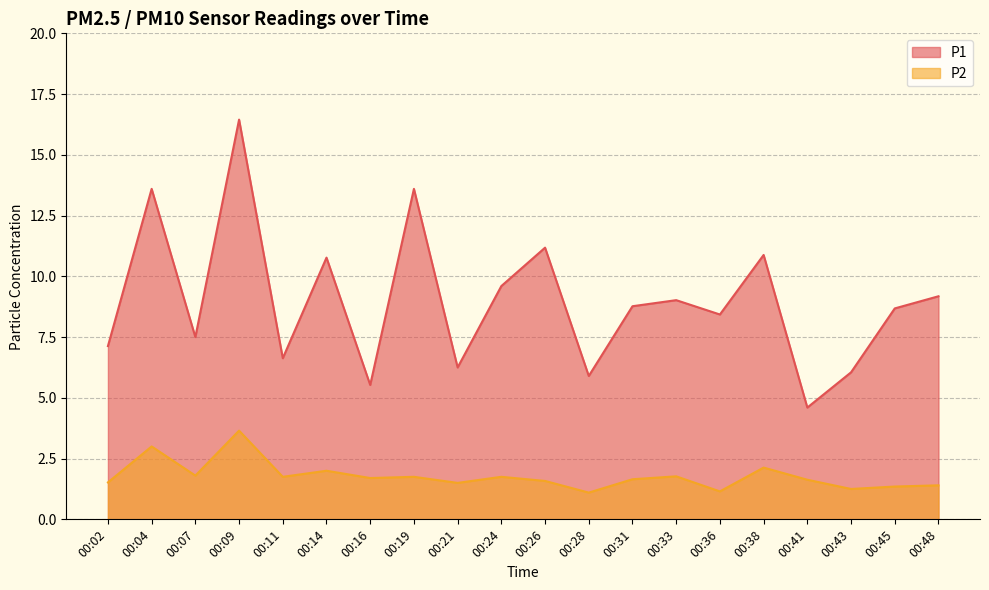

True or false: P2 and P1 cross at least once.

False